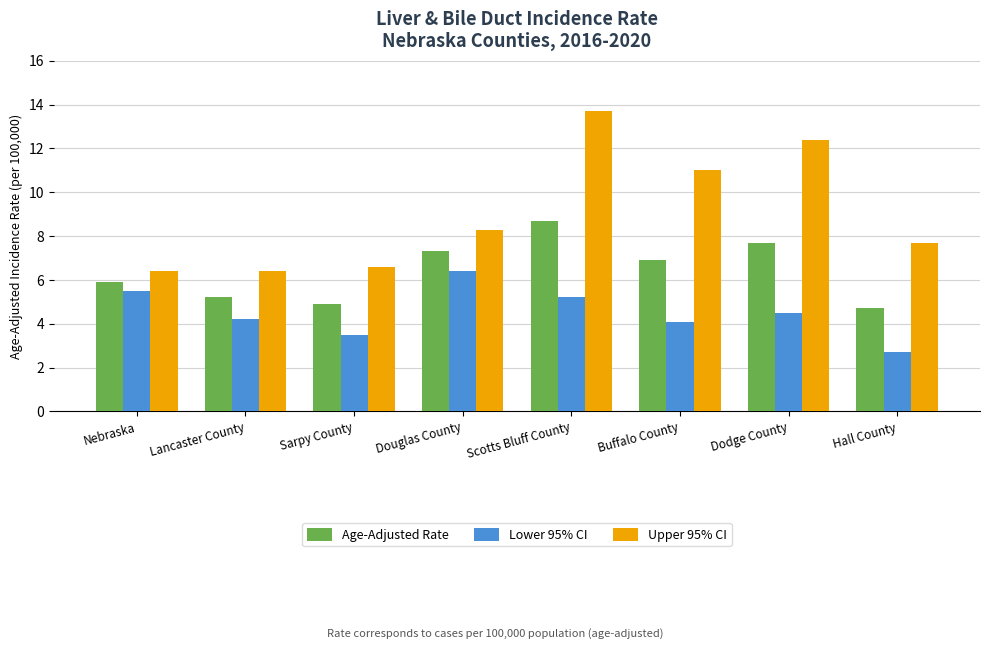

What are all the series names shown in the legend?

Age-Adjusted Rate, Lower 95% CI, Upper 95% CI